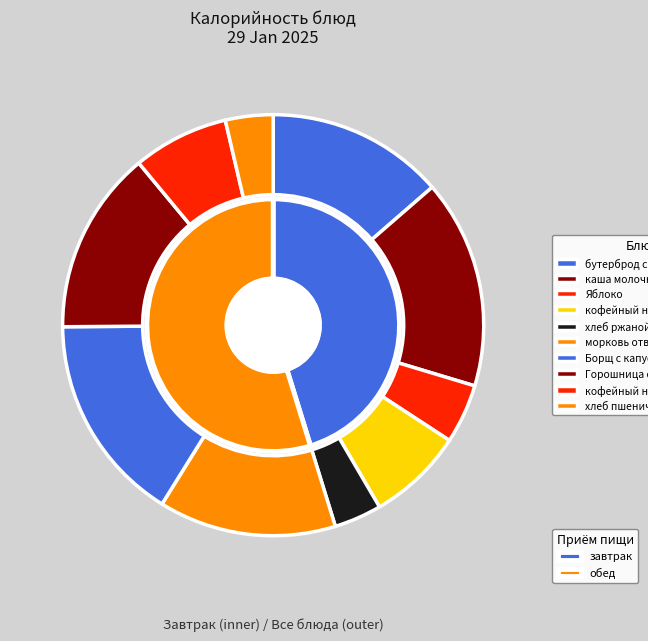

Rank the categories by value from lowest to highest.

хлеб ржаной, хлеб пшеничный, Яблоко, кофейный напиток с молоком (завтрак), кофейный напиток с молоком (обед), бутерброд с сыром, морковь отварная, Горошница с рыбой тушеной, каша молочная рисовая, Борщ с капустой и картофелем